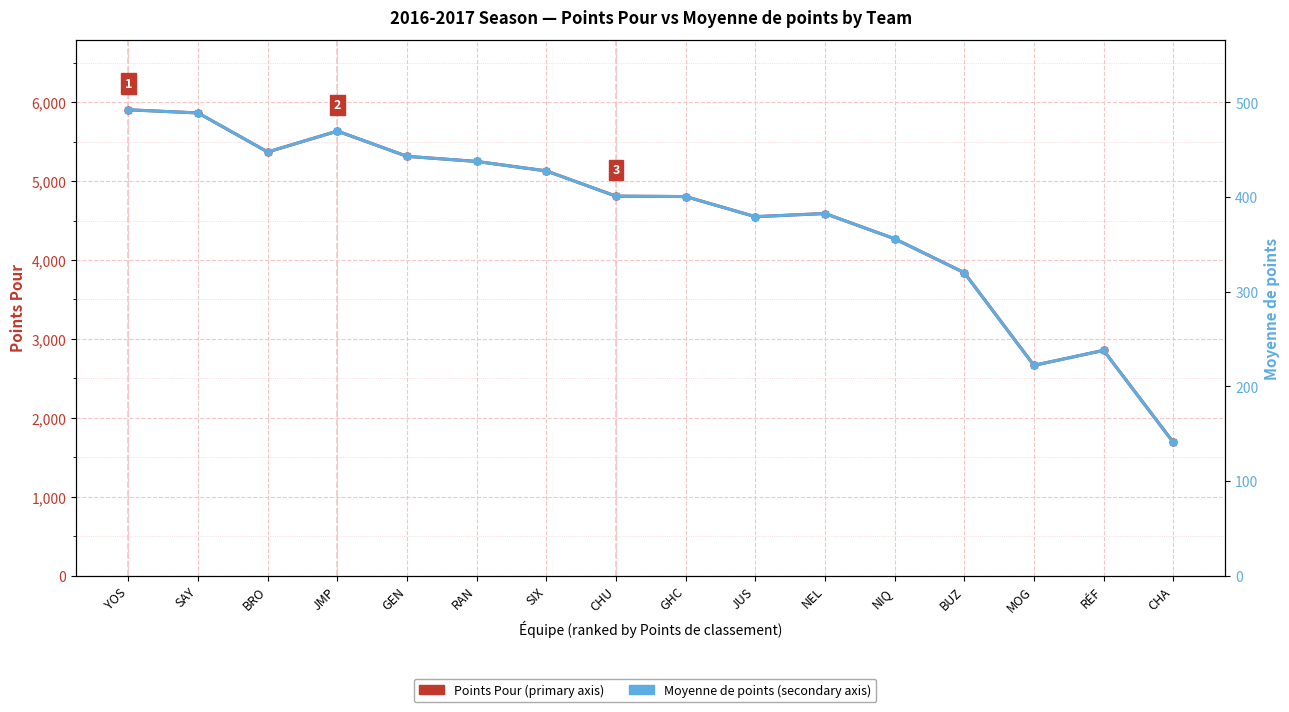

True or false: Moyenne de points and Points Pour cross at least once.

False